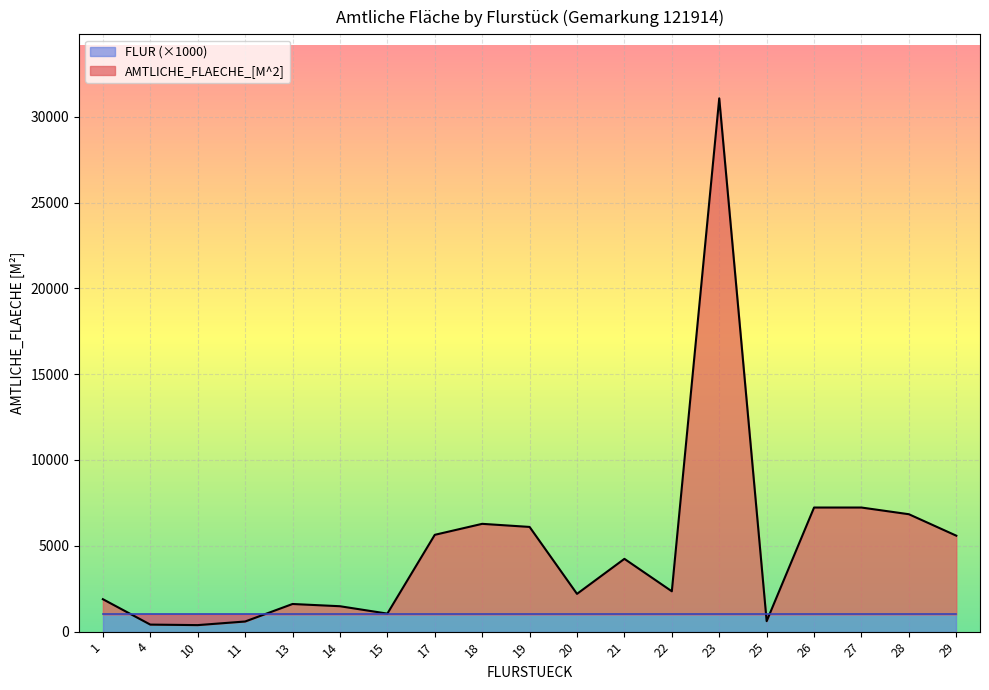

What is the value of the 4th point from the left?

590